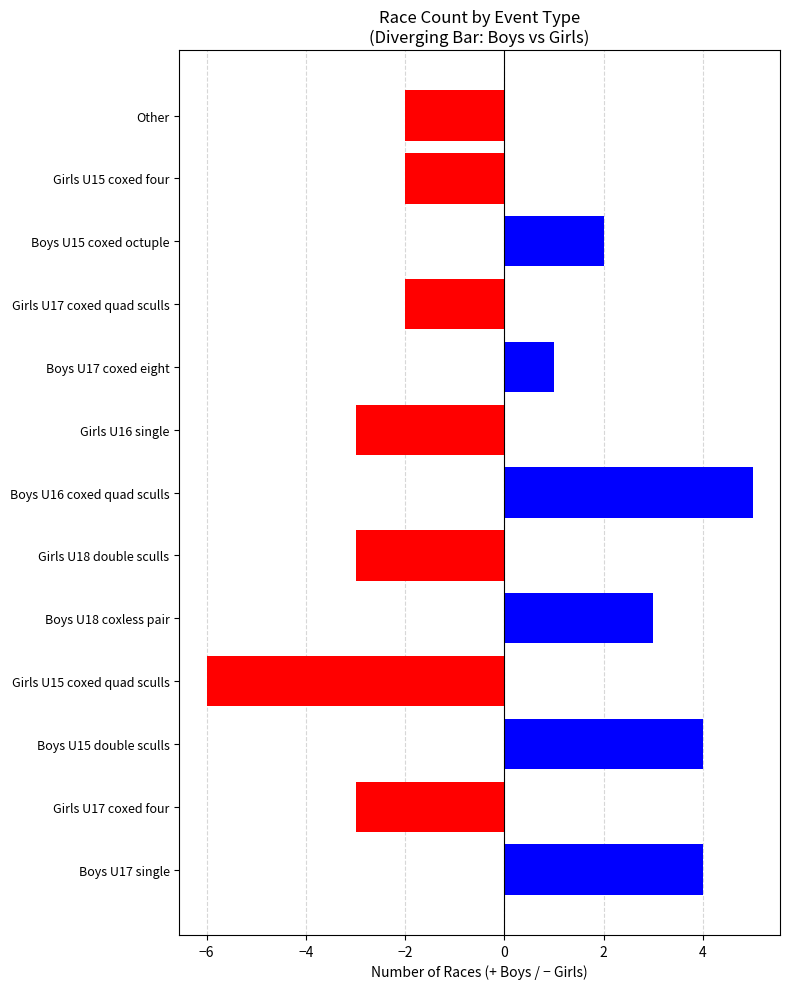

Which label corresponds to the smallest value in the chart?

Girls U15 coxed quad sculls